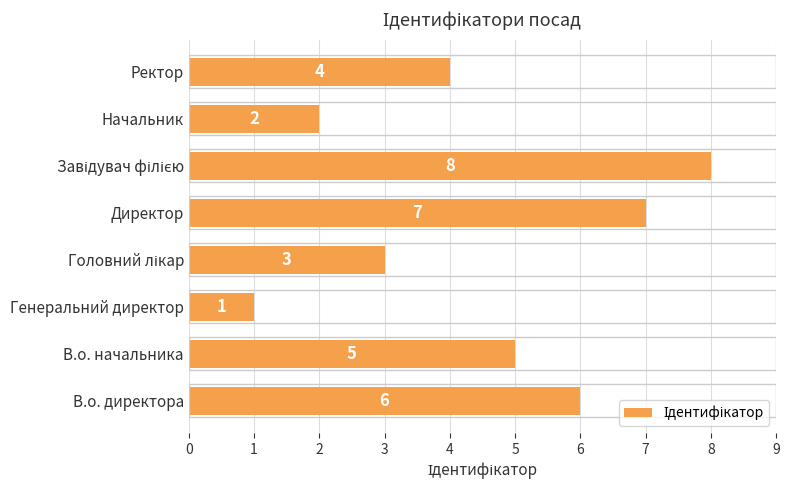

The value at В.о. директора is 11. True or false?

False